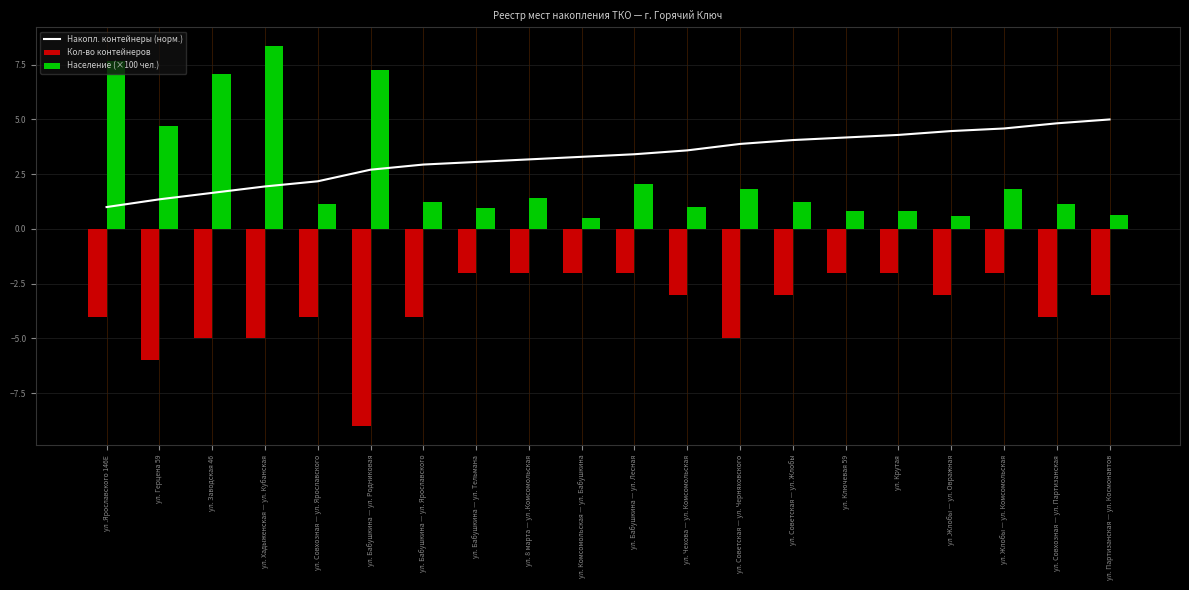

How many values in the Население (×100 чел.) series exceed 1?

13